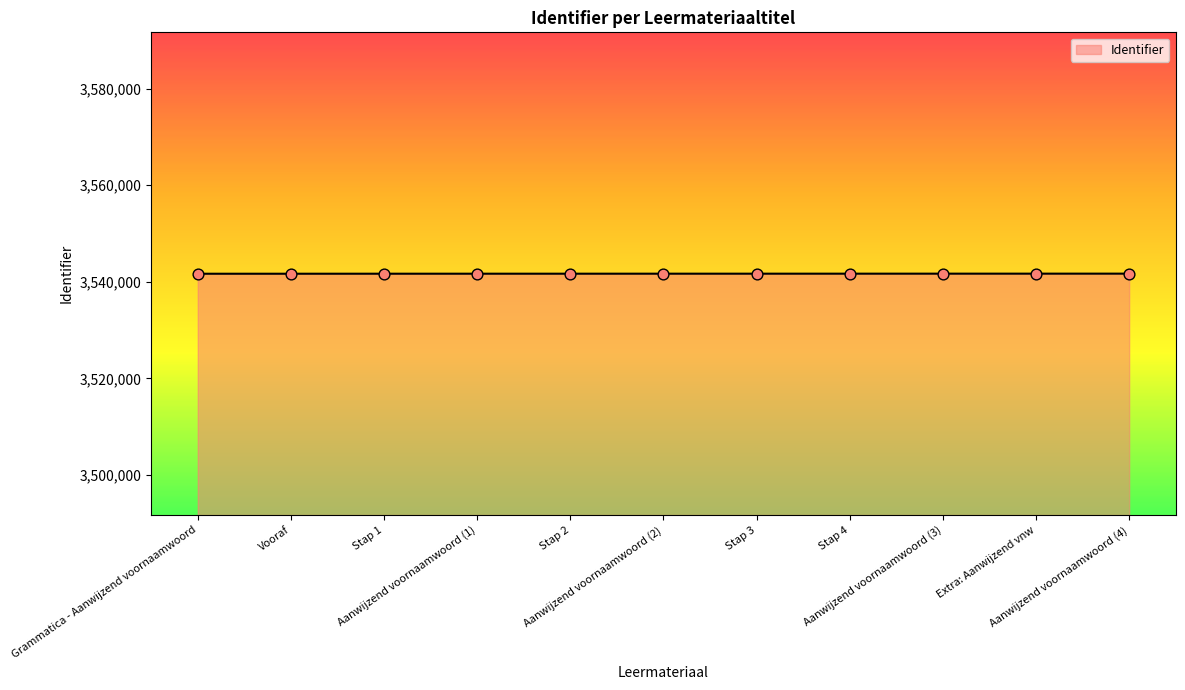

Approximately how many times larger is the value at Aanwijzend voornaamwoord (3) compared to Stap 1?

1.0